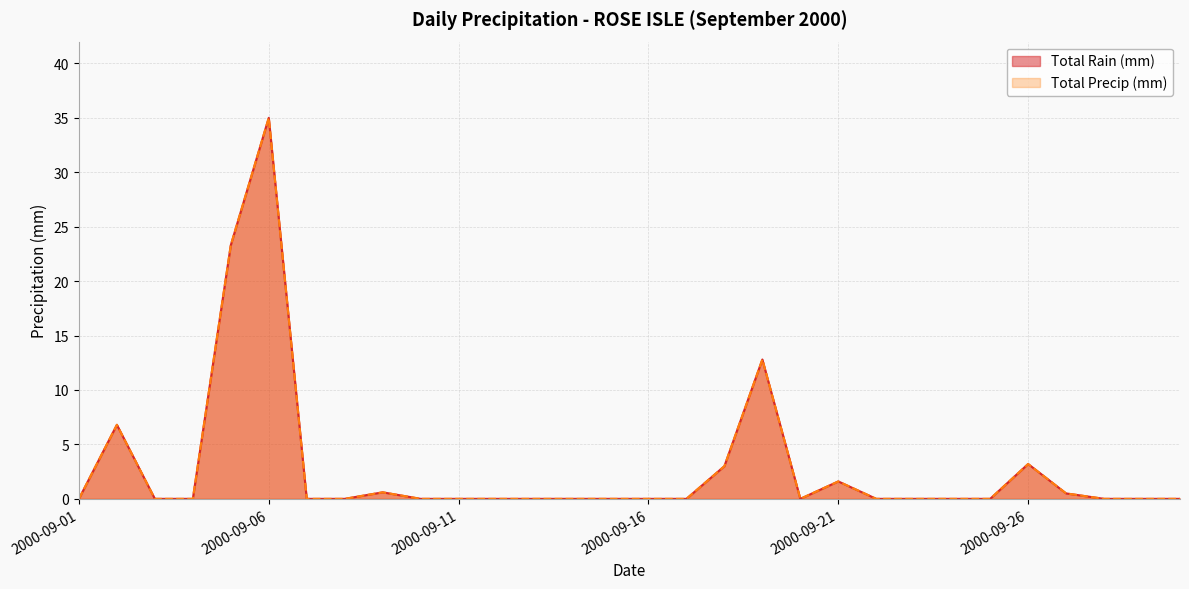

List the labels in order of Total Rain (mm) value, smallest first.

2000-09-01, 2000-09-03, 2000-09-04, 2000-09-07, 2000-09-08, 2000-09-10, 2000-09-11, 2000-09-12, 2000-09-13, 2000-09-14, 2000-09-15, 2000-09-16, 2000-09-17, 2000-09-20, 2000-09-22, 2000-09-23, 2000-09-24, 2000-09-25, 2000-09-28, 2000-09-29, 2000-09-30, 2000-09-27, 2000-09-09, 2000-09-21, 2000-09-18, 2000-09-26, 2000-09-02, 2000-09-19, 2000-09-05, 2000-09-06